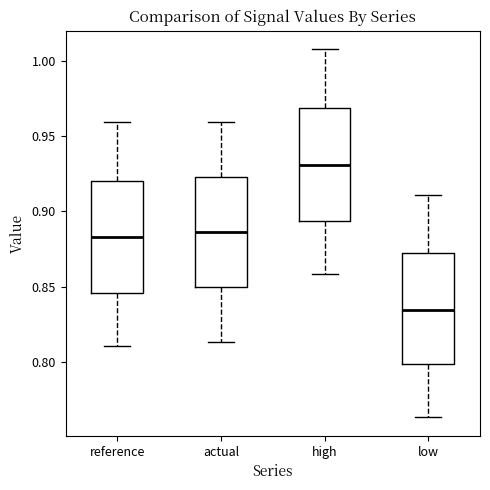

Reading left to right, transcribe this box plot: for each box, give where its median line is, the range the box spans, and where its two whiskers end, as read against the y-axis. The values are not printed on the chart, so give them approximately, as read against the axis.

reference: median 0.885, box 0.845 to 0.920, whiskers 0.810 to 0.960
actual: median 0.885, box 0.850 to 0.925, whiskers 0.815 to 0.960
high: median 0.930, box 0.895 to 0.970, whiskers 0.860 to 1.010
low: median 0.835, box 0.800 to 0.870, whiskers 0.765 to 0.910